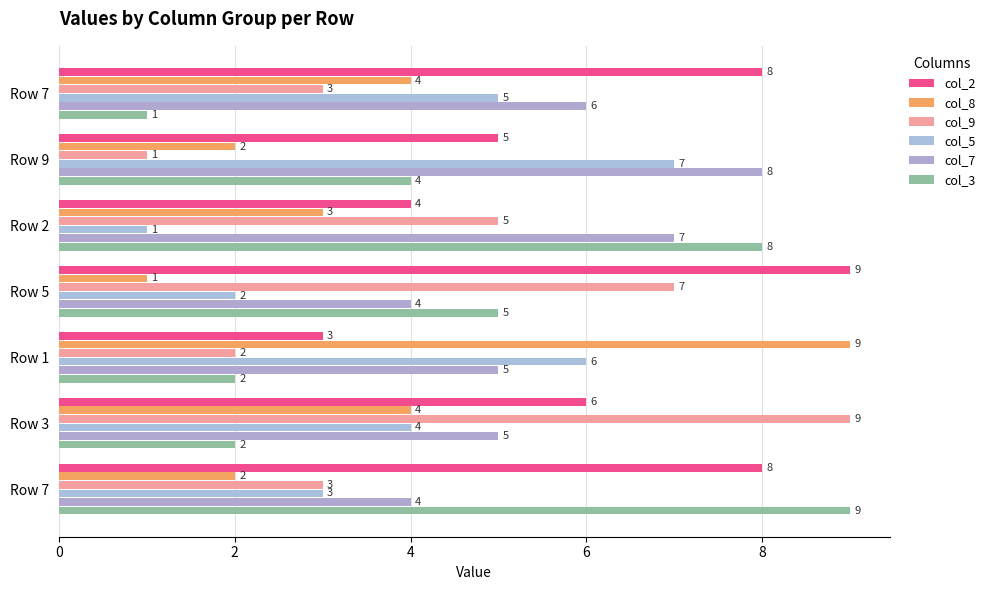

What are all the series names shown in the legend?

col_2, col_8, col_9, col_5, col_7, col_3